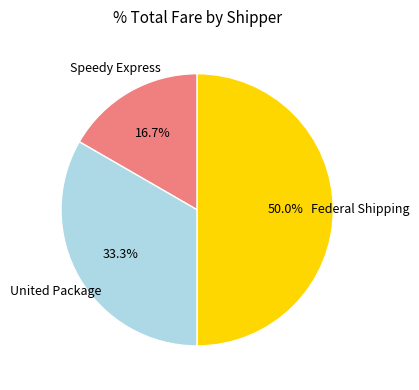

Rank the categories by value from lowest to highest.

Speedy Express, United Package, Federal Shipping